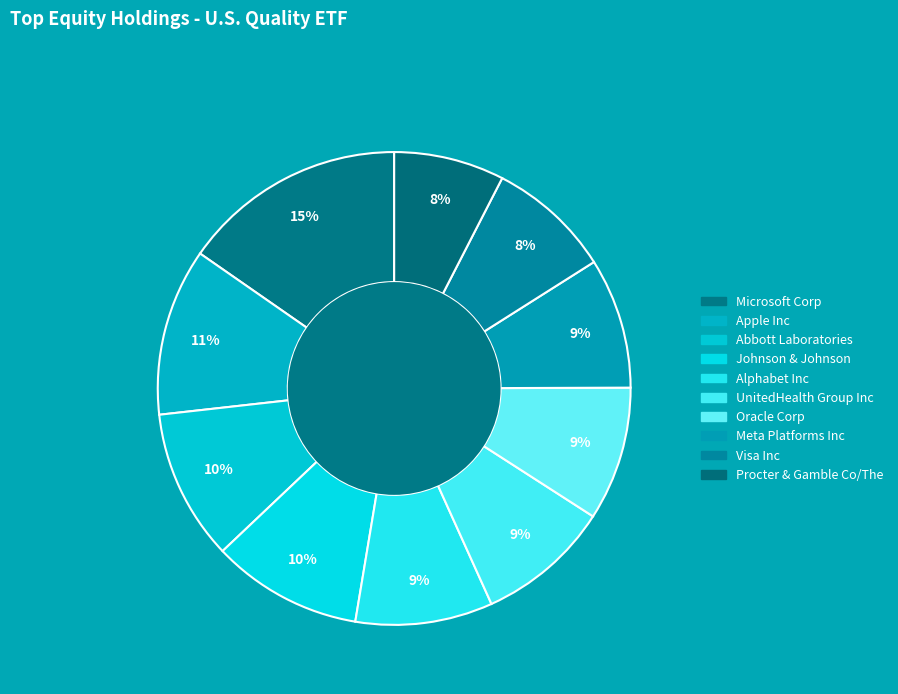

Which slice is the largest?

Microsoft Corp